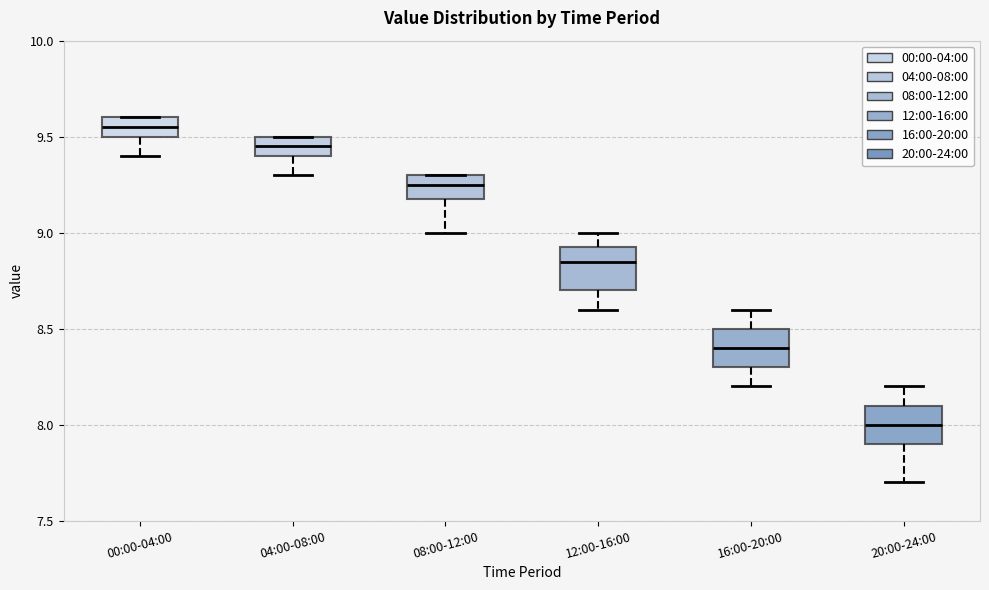

Which box's median line is the lowest?

20:00-24:00